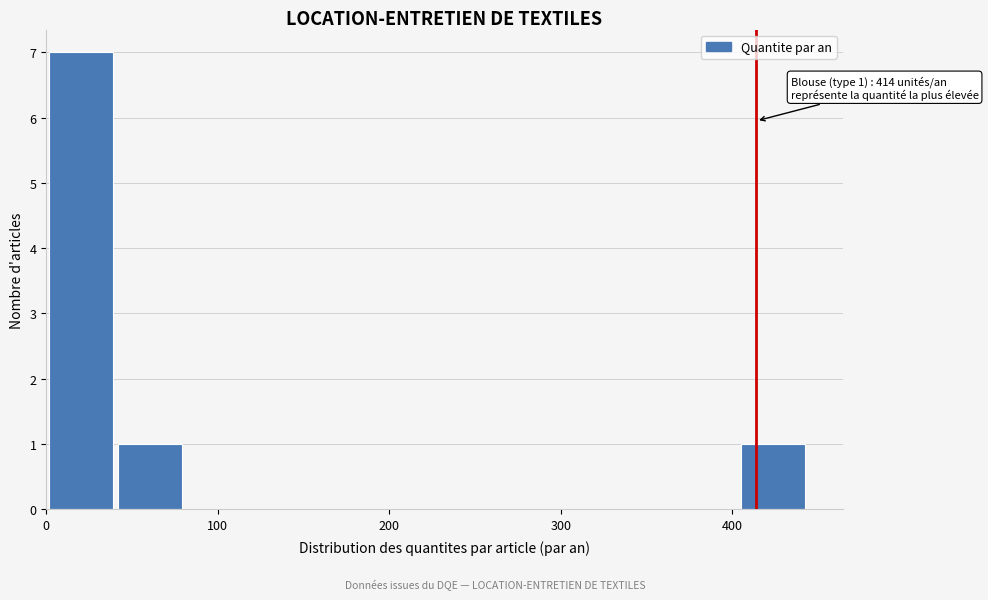

Over which range of the x-axis is the bar tallest?

0 to 40